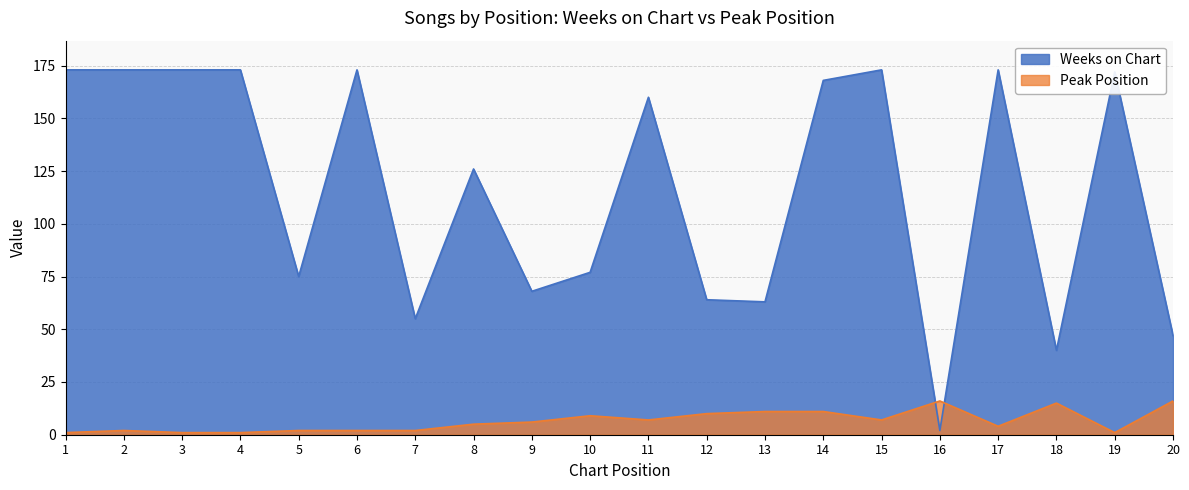

Reading left to right, transcribe all the data shown in this chart.

Weeks on Chart: 173	173	173	173	75	173	55	126	68	77	160	64	63	168	173	2	173	40	172	47
Peak Position: 1	2	1	1	2	2	2	5	6	9	7	10	11	11	7	16	4	15	1	16